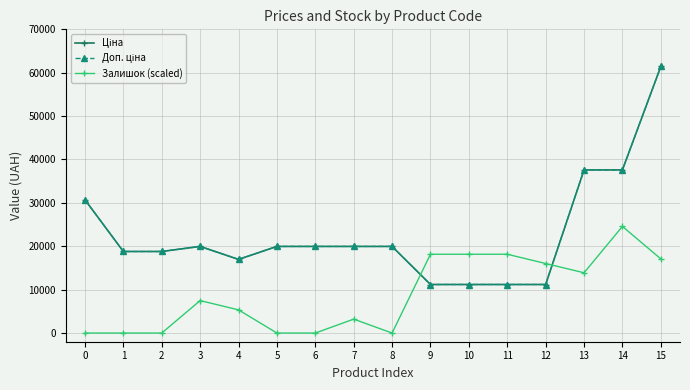

Is this an area chart (filled region under the line)?

No